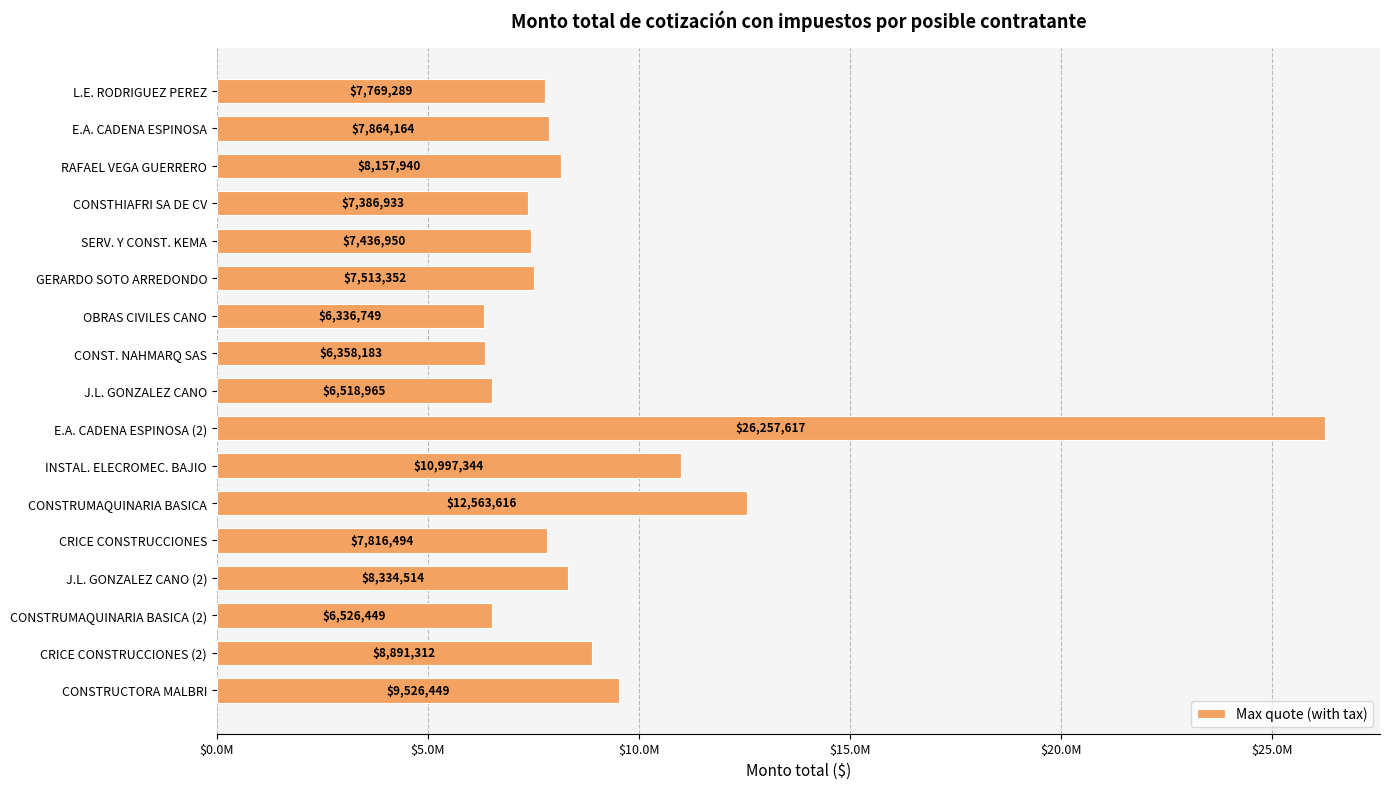

Which category has the lowest value across all series?

OBRAS CIVILES CANO